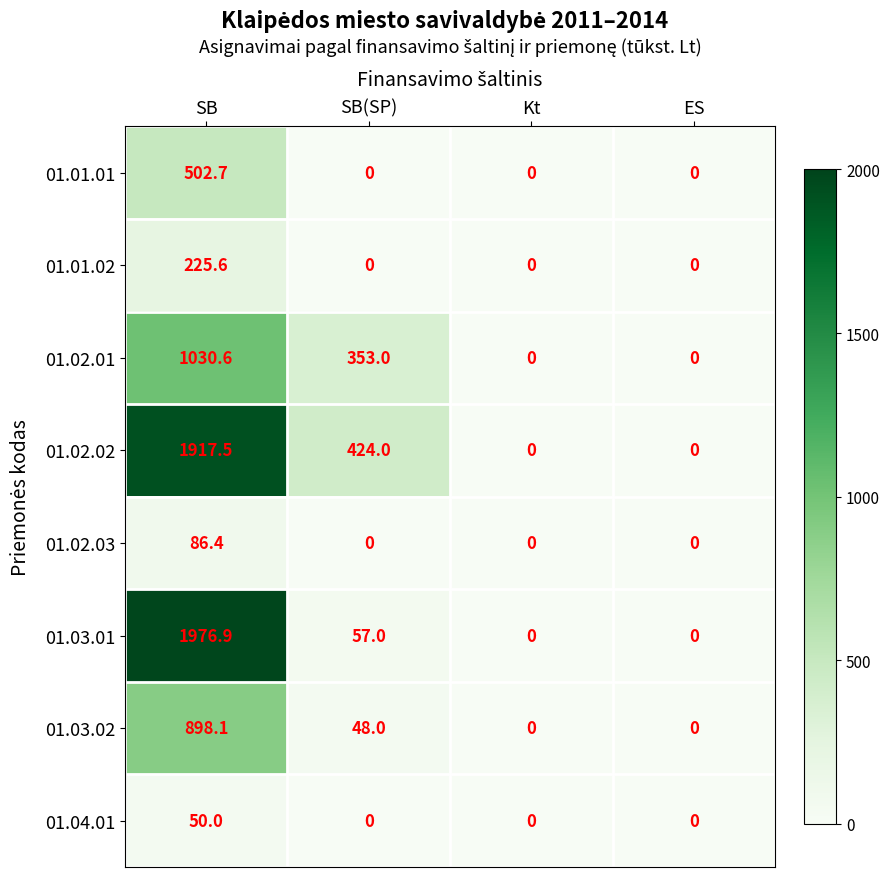

What is the average value of the 01.01.01 series?

125.7